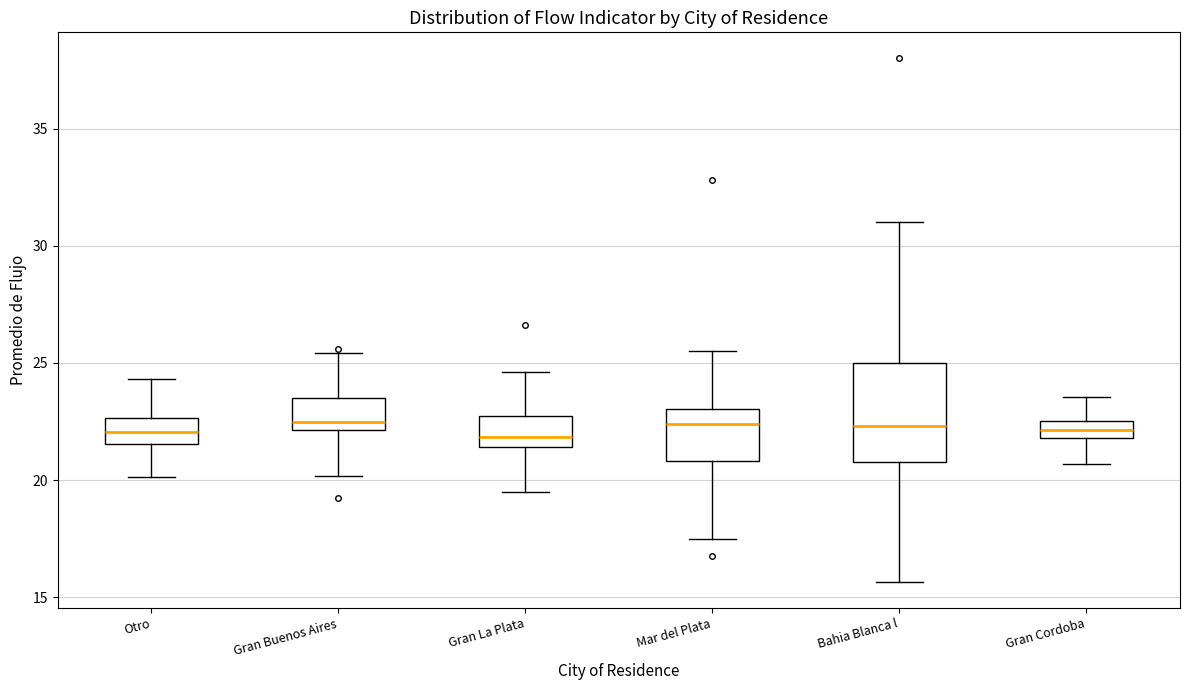

Which box is the tallest, from its lower edge to its upper edge?

Bahia Blanca l